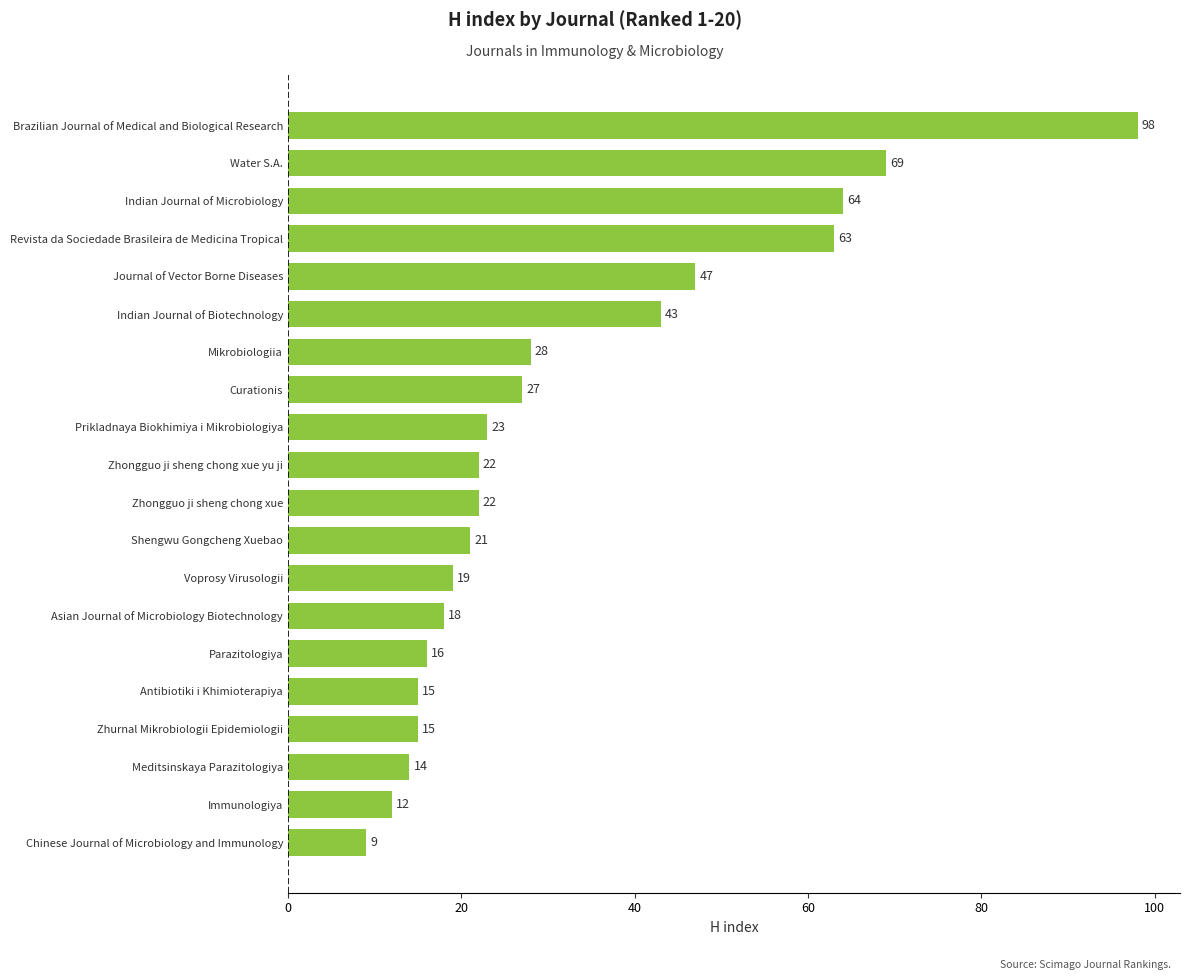

Is it true that the value at Indian Journal of Microbiology is 64?

True